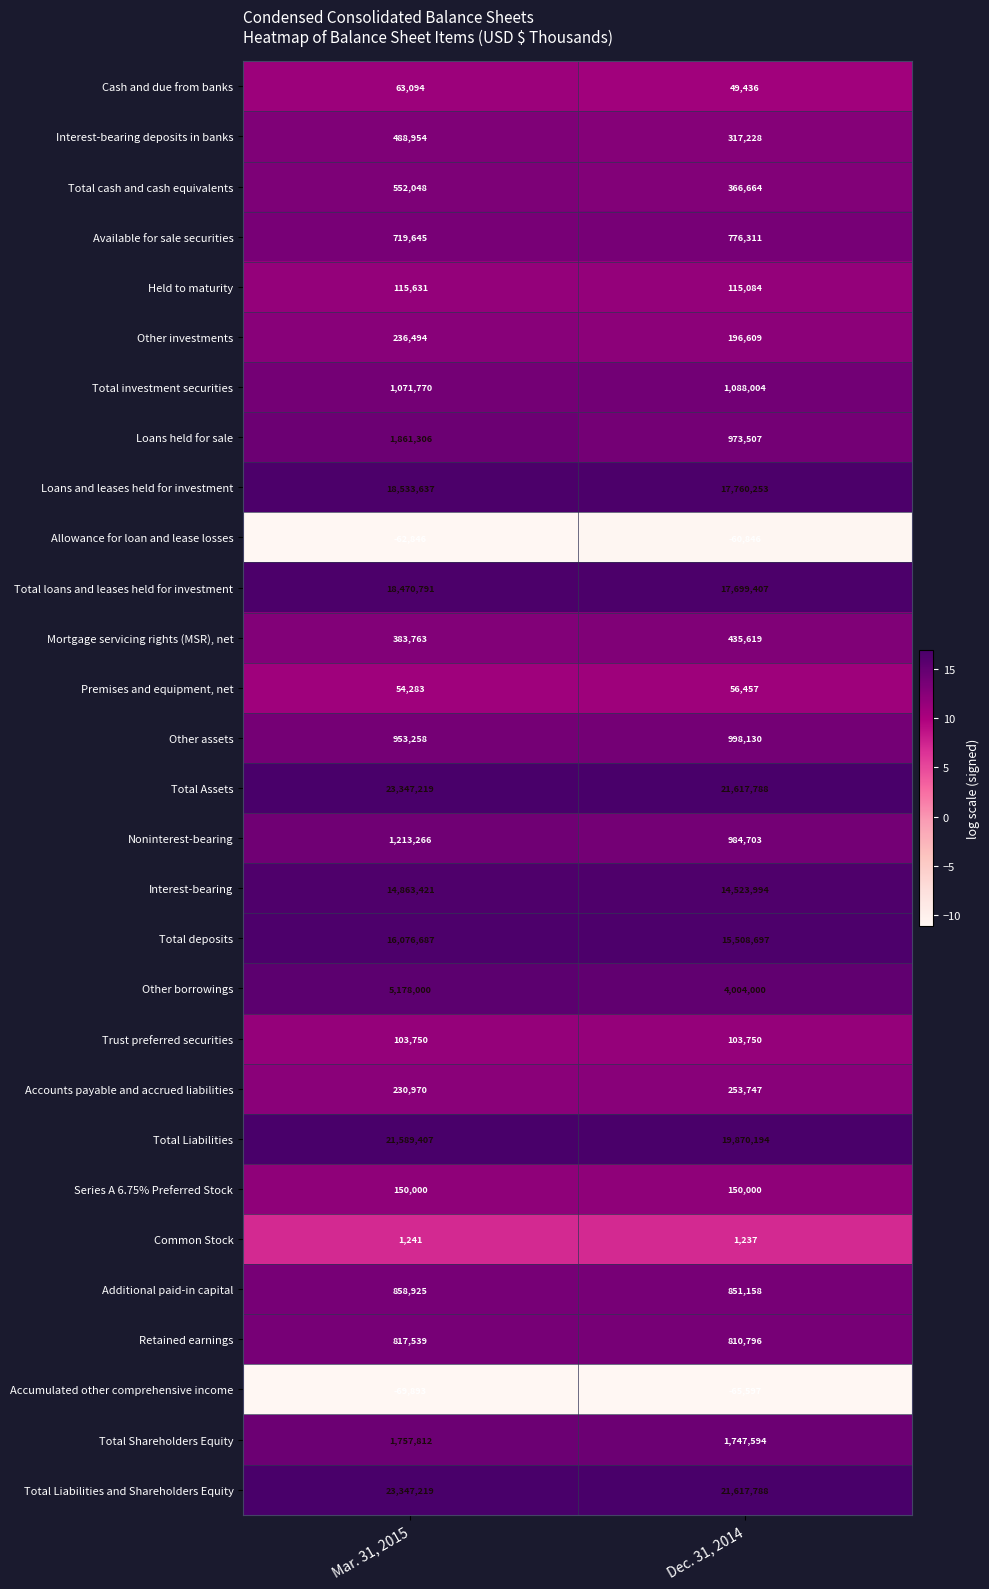

Is it true that Total Shareholders Equity equals 2297897 at Mar. 31, 2015?

False